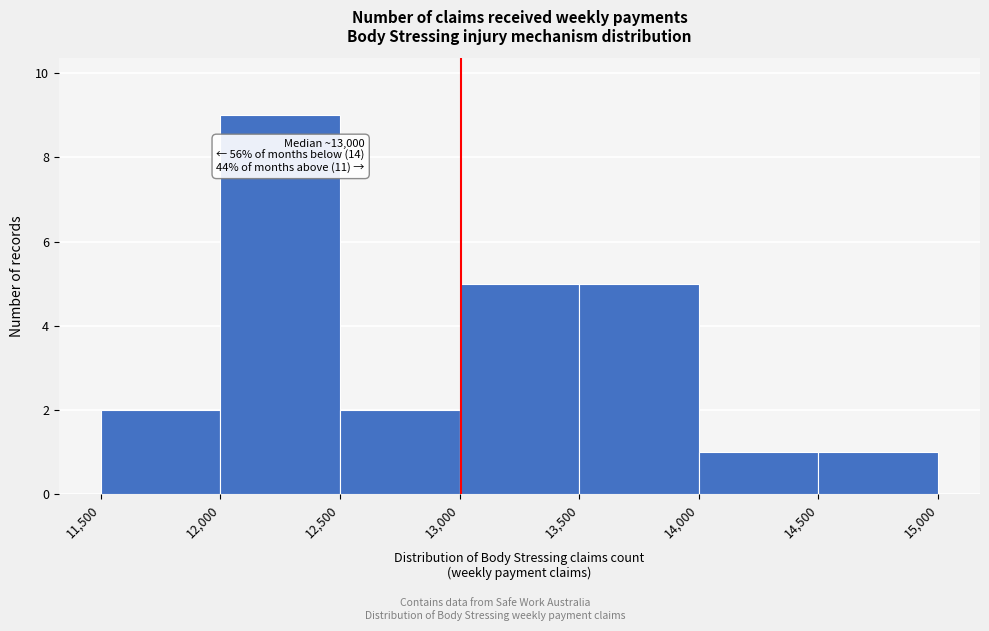

Over which range of the x-axis is the bar tallest?

12,000 to 12,500